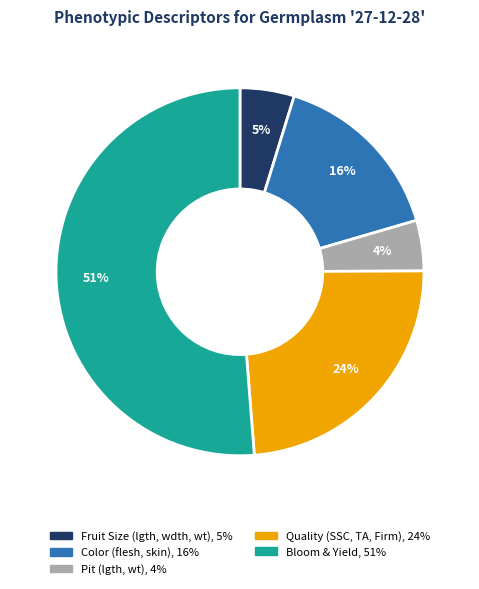

Is there a majority slice in this chart?

Yes